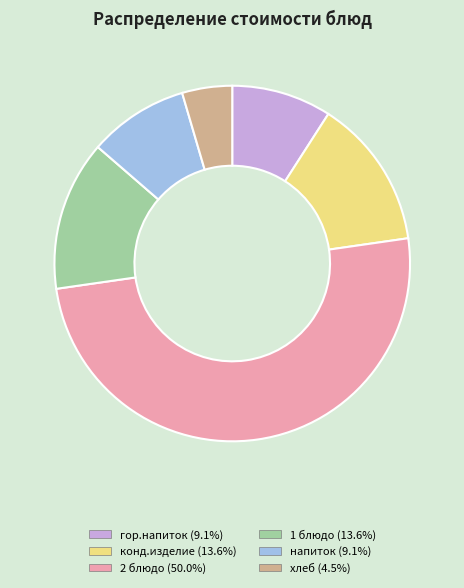

Combined, do 2 блюдо and гор.напиток account for over 50%?

Yes